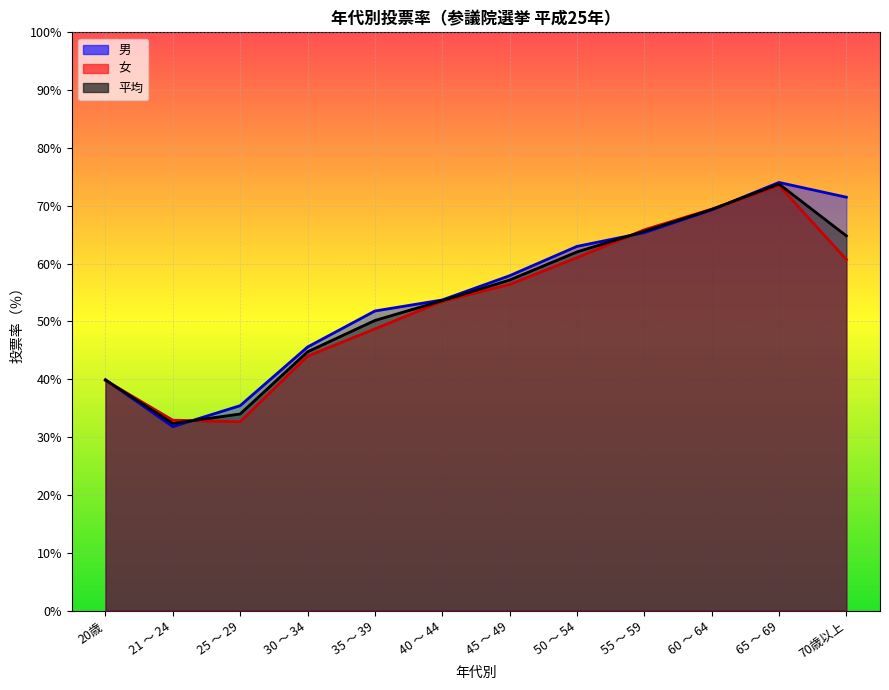

True or false: 女 and 平均 intersect in this chart.

True